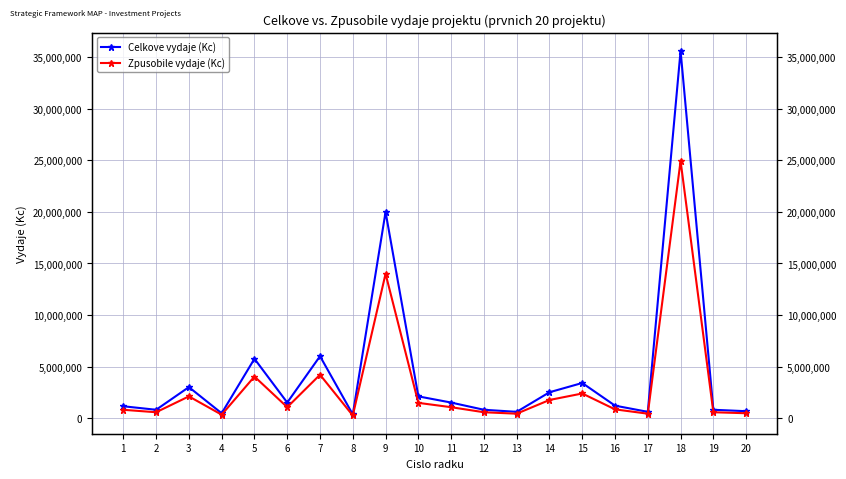

Which has a higher value, 13 or 19?

19